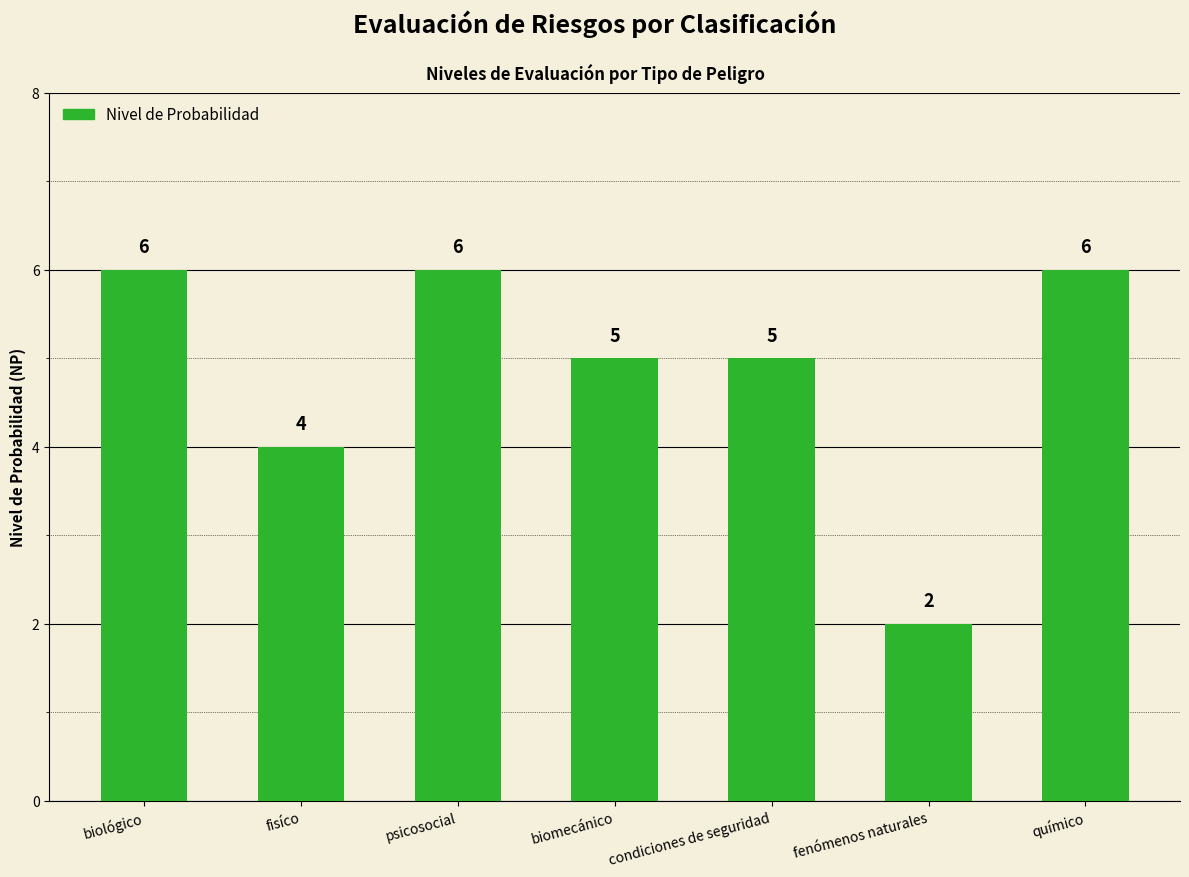

What is the label of the 5th bar from the left?

condiciones de seguridad